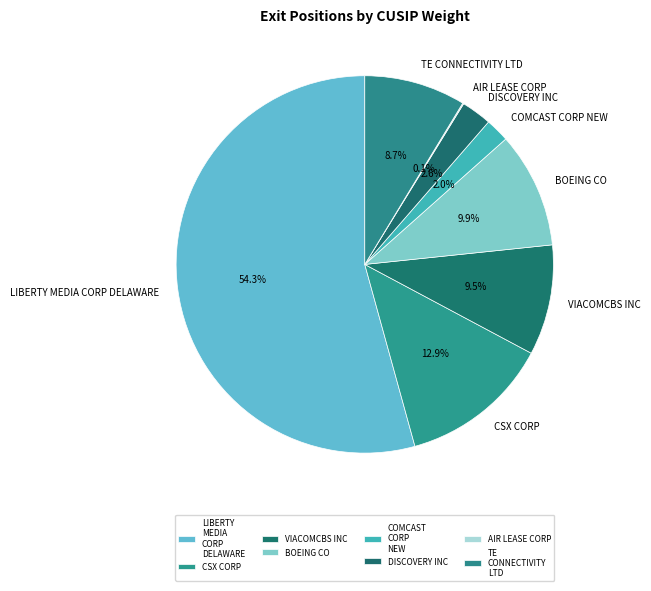

To the nearest percent, what is the difference between the largest and smallest slice percentages?

54%